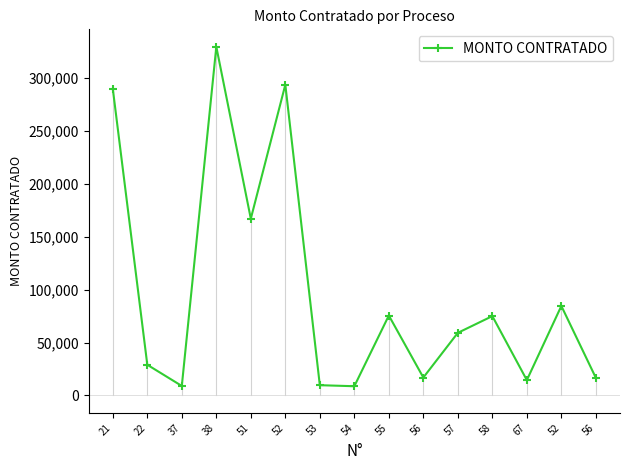

How many interior local peaks (higher than both neighbors) does the data have?

5